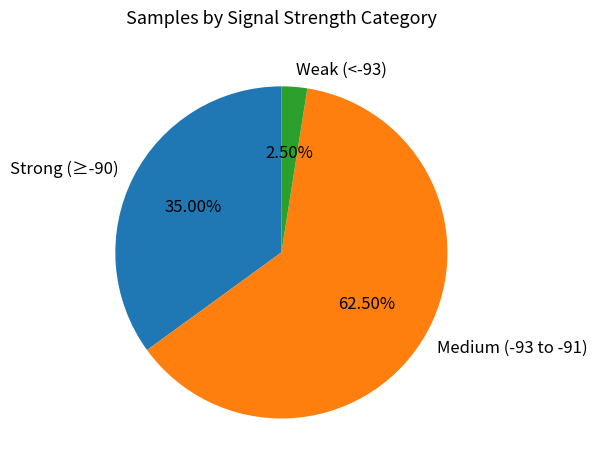

Between Strong (≥-90) and Medium (-93 to -91), which is larger?

Medium (-93 to -91)